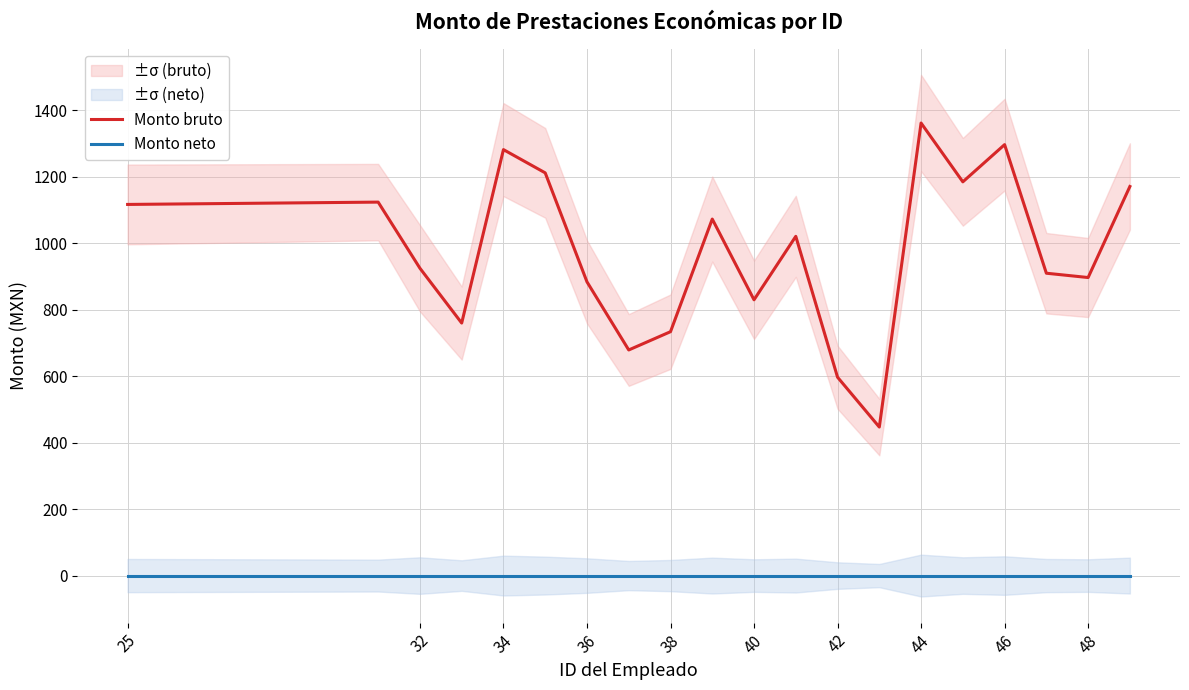

True or false: Monto bruto and Monto neto intersect in this chart.

False